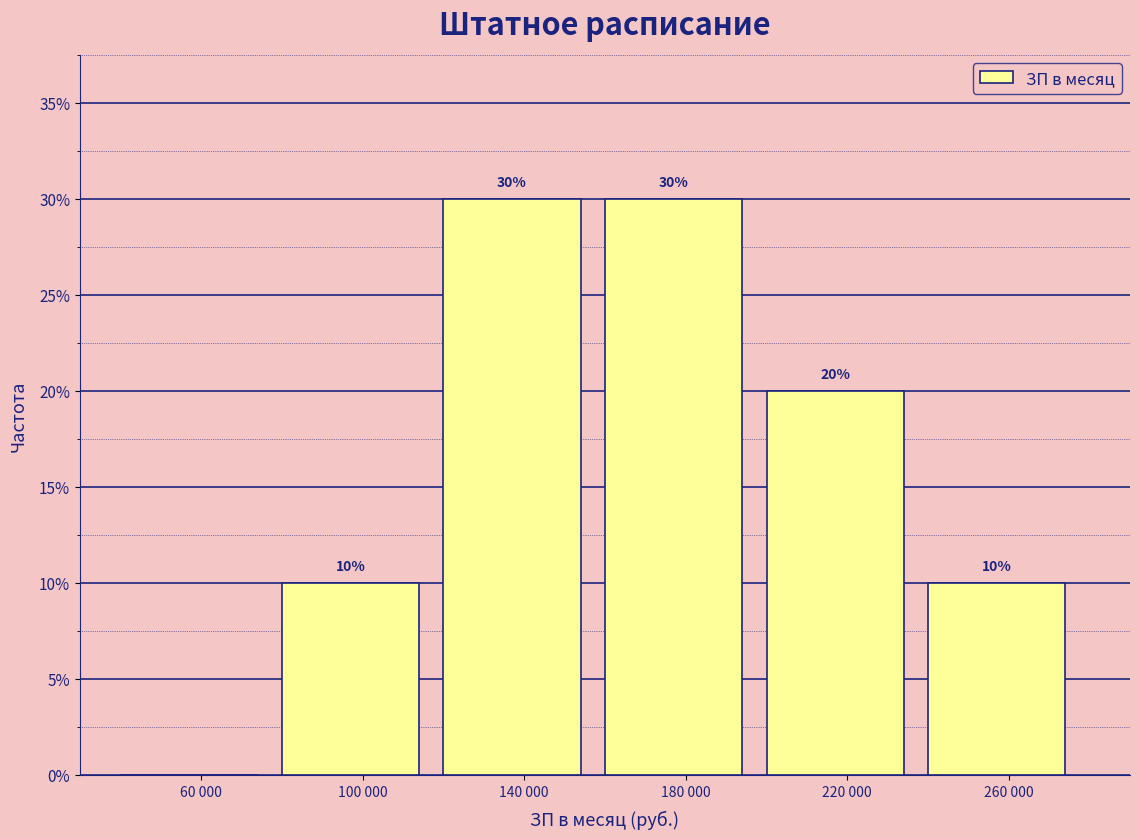

Are the bars horizontal?

No